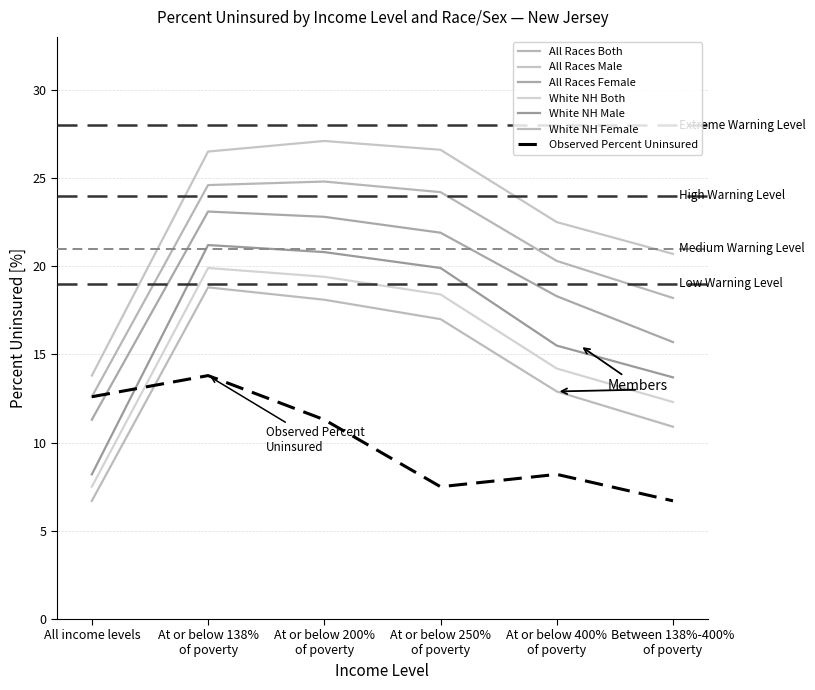

What is the value of the White NH Both point at the 3rd from the left?

19.4